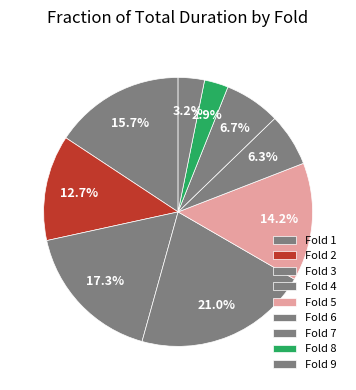

How many segments does this pie chart have?

9